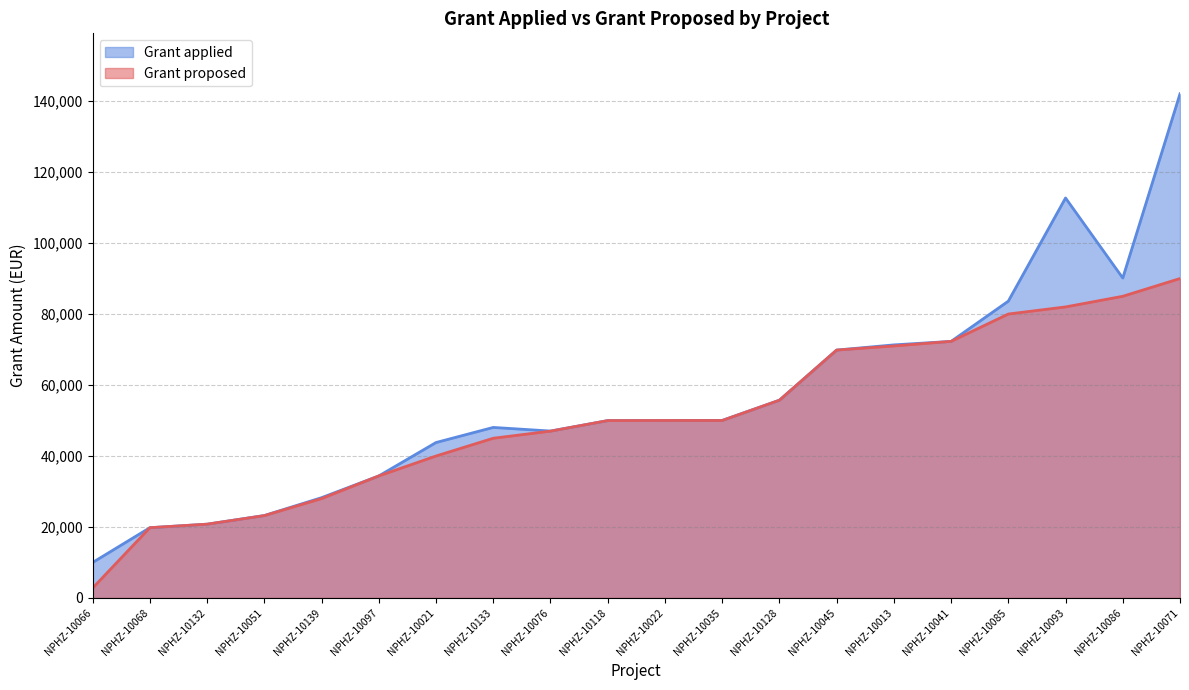

Which category has the highest value across all series?

NPHZ-10071